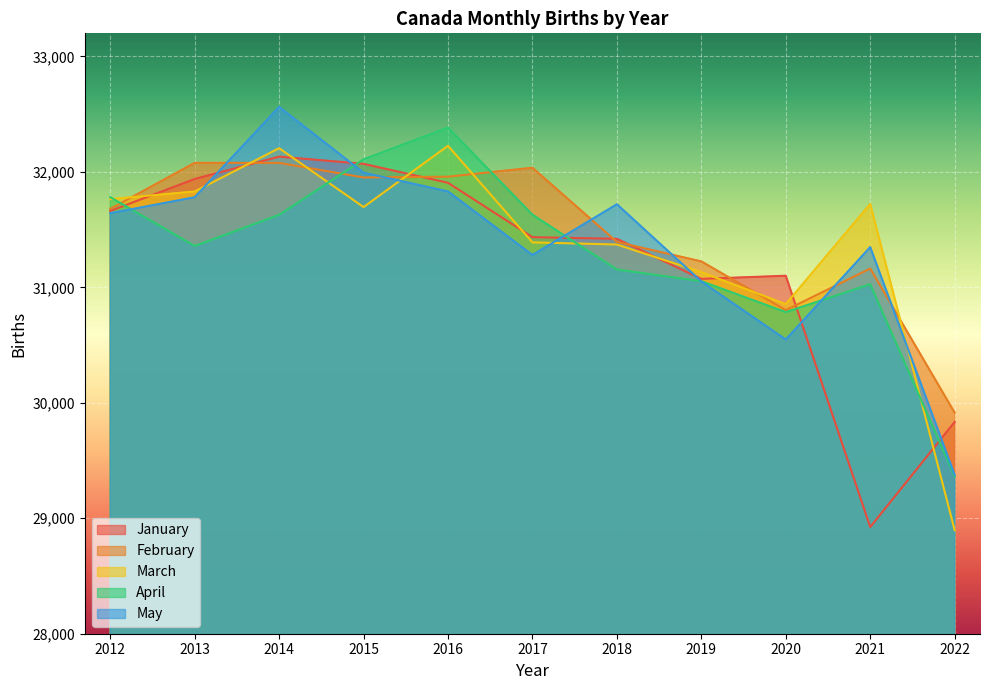

Which series ends up on top after the final intersection of January and March?

January